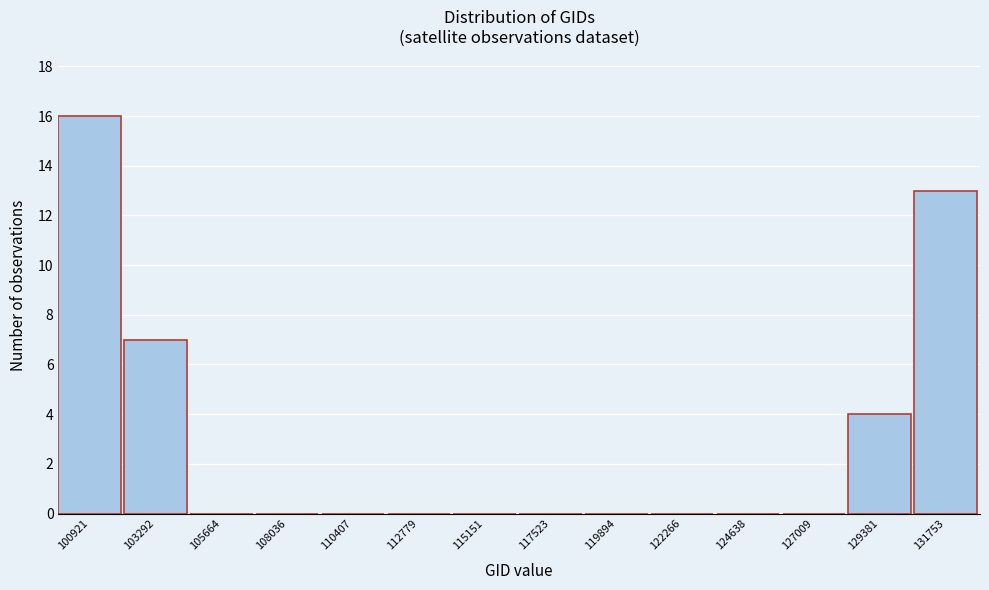

Reading left to right, what are all the values shown in this chart?

100921=16	103292=7	105664=0	108036=0	110407=0	112779=0	115151=0	117523=0	119894=0	122266=0	124638=0	127009=0	129381=4	131753=13